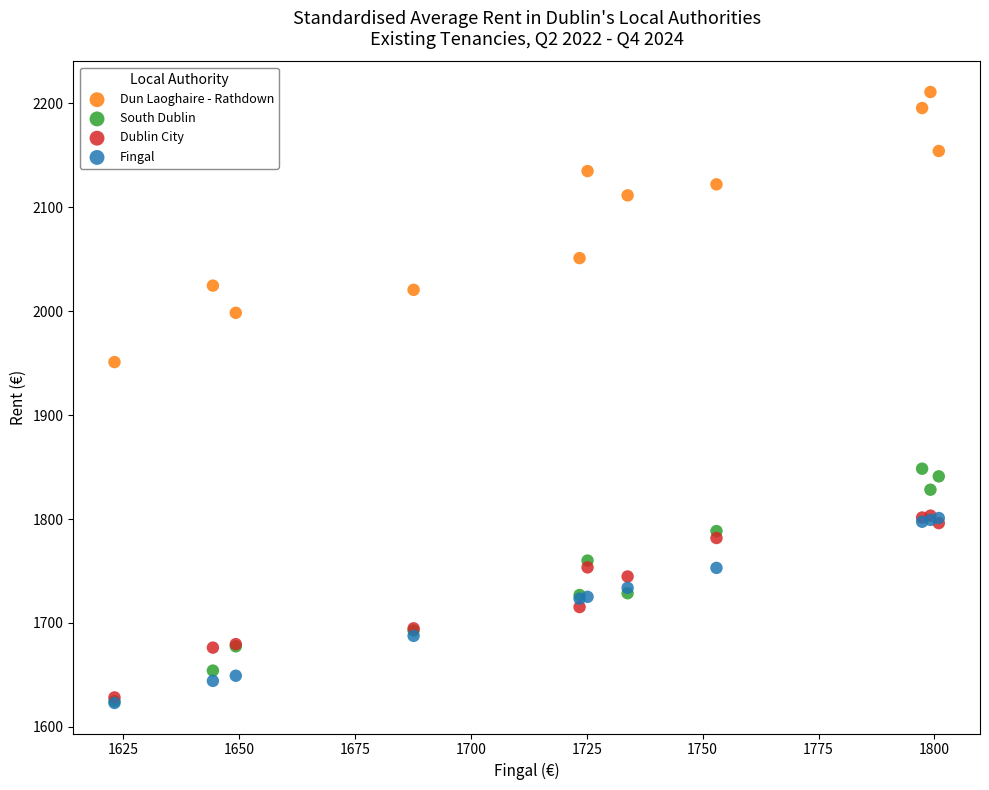

Across all series, what Y value is closest to 1916?

1950.9